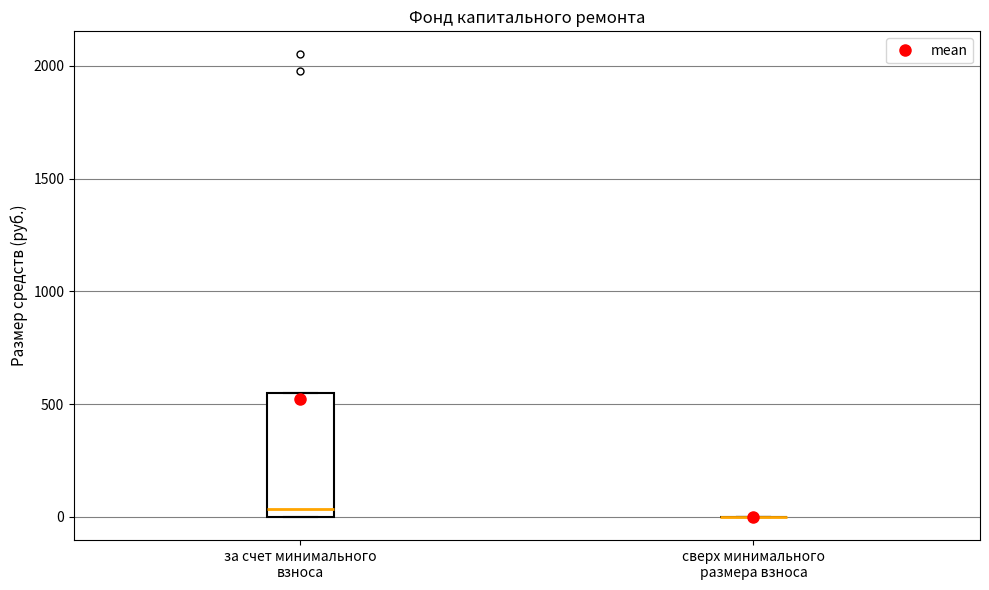

Where is the lower edge of the box for за счет минимального взноса on the y-axis? The values are not printed on the chart, so give them approximately, as read against the axis.

0